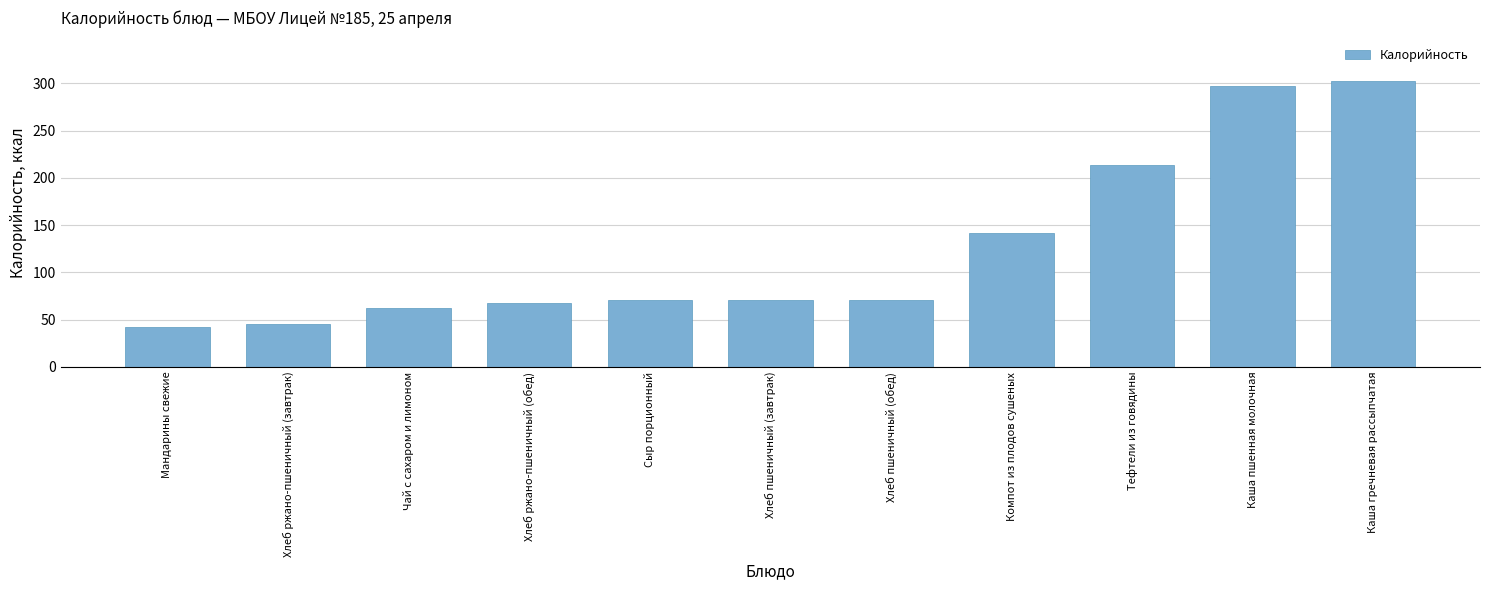

True or false: the data shows 112.9 at Сыр порционный.

False